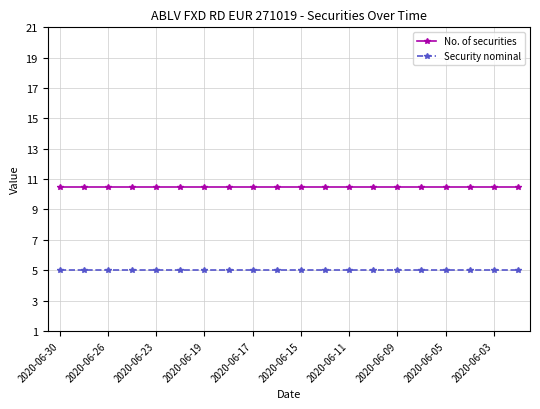

How many series are shown in this chart?

2